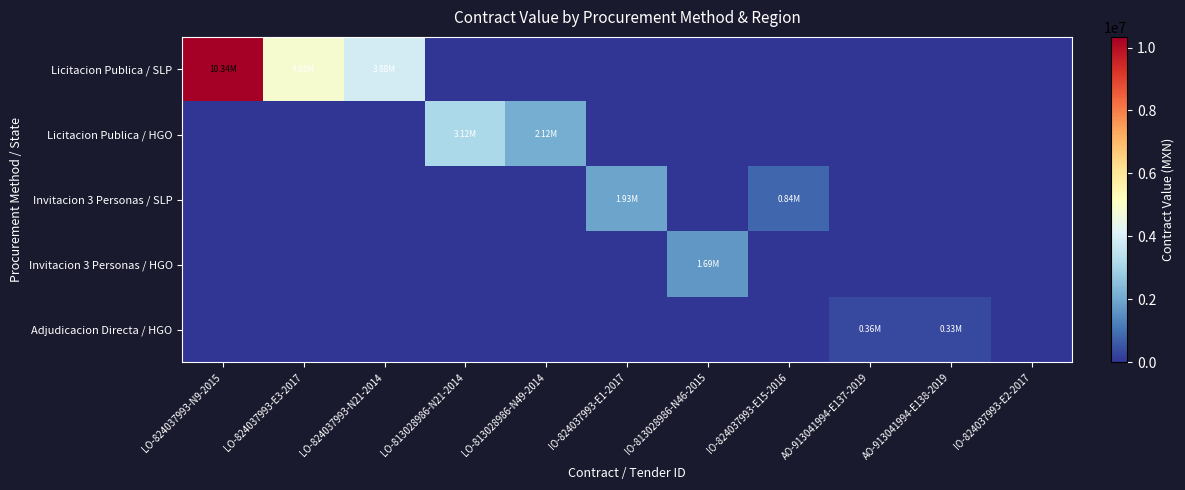

Which has a higher value, IO-824037993-E2-2017 or LO-824037993-E3-2017?

LO-824037993-E3-2017